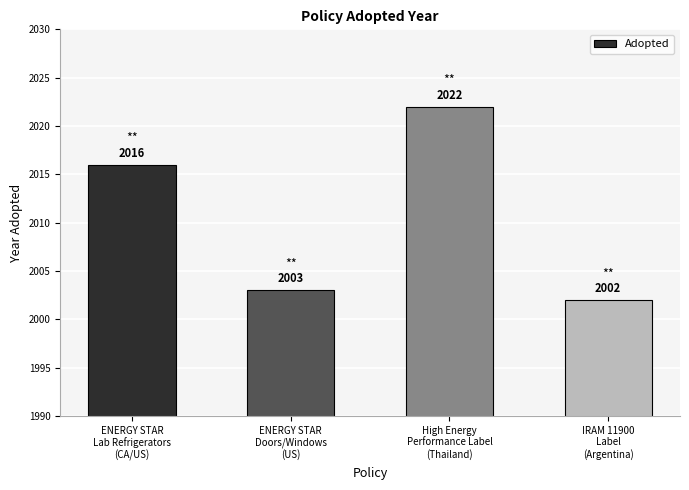

List the labels in order of value, largest first.

High Energy
Performance Label
(Thailand), ENERGY STAR
Lab Refrigerators
(CA/US), ENERGY STAR
Doors/Windows
(US), IRAM 11900
Label
(Argentina)